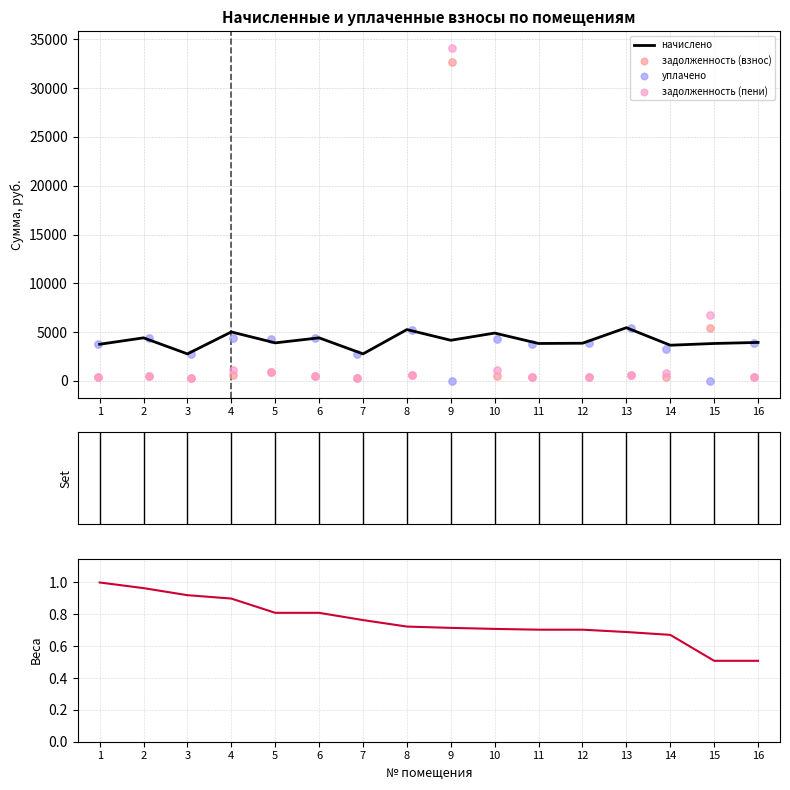

At how many categories does at least one series exceed 33491?

1